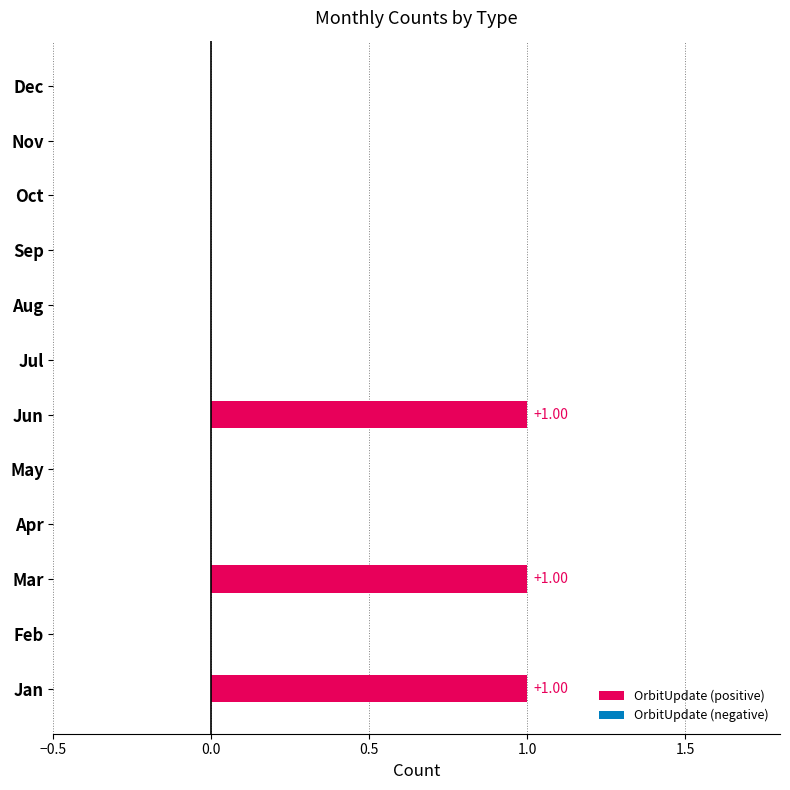

Between Dec and Mar, which is larger?

Mar